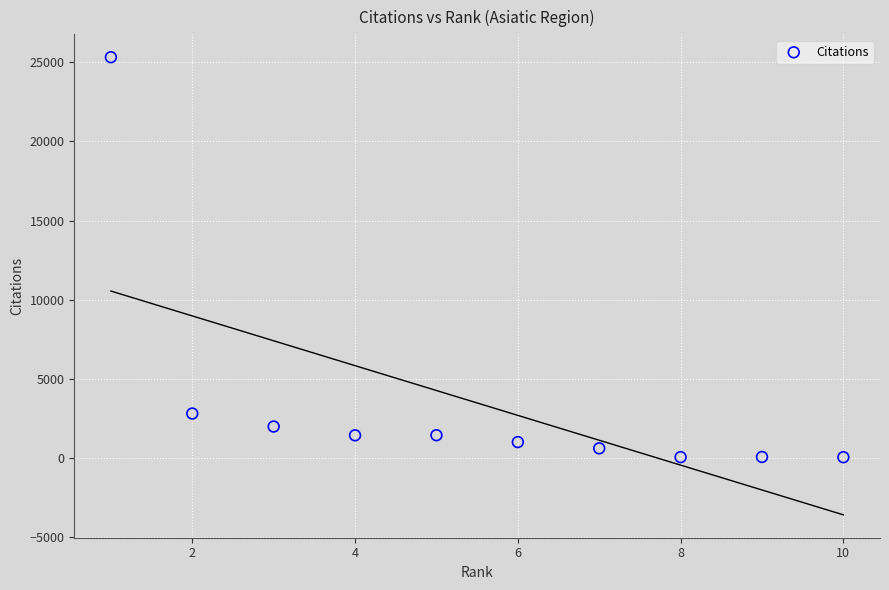

What Y value in the scatter plot is closest to 12688?

2817